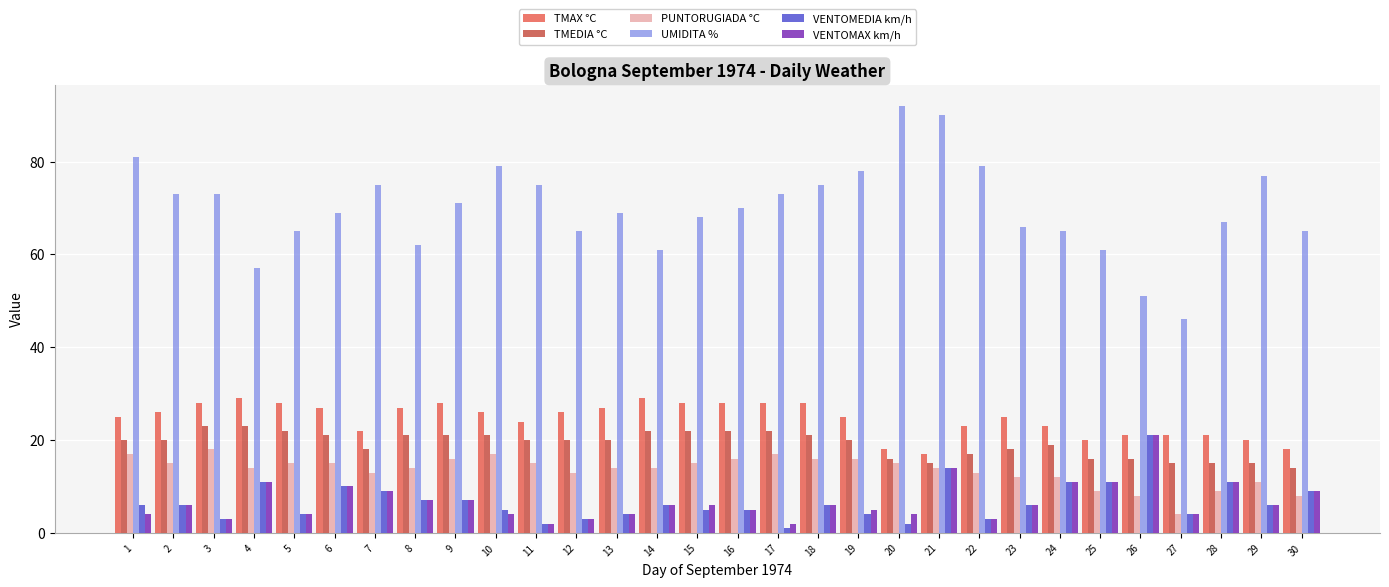

What is the sum of all UMIDITA % values?

2098